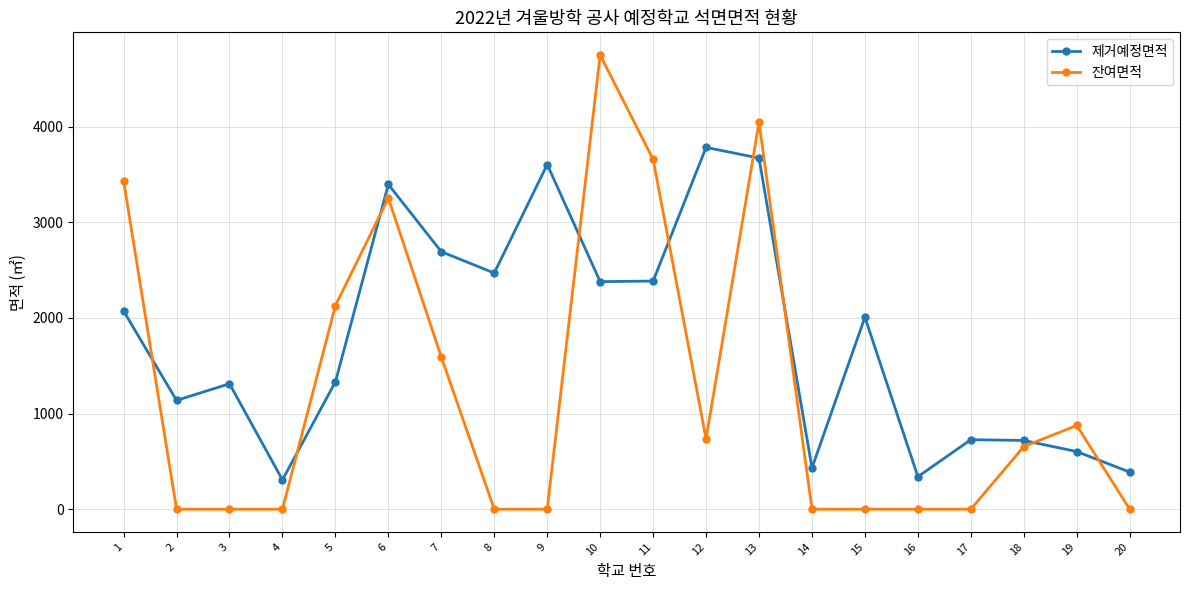

What is the sum of all 제거예정면적 values?

35764.9